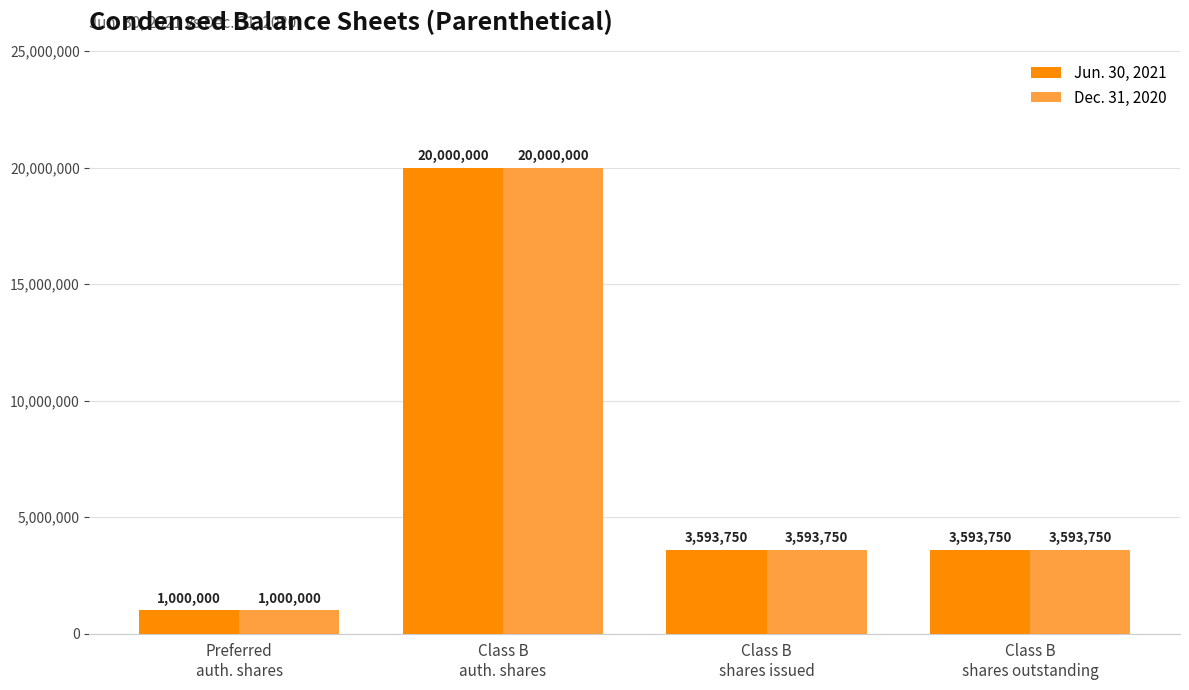

What is the sum of the Dec. 31, 2020 values at Class B
shares issued and Class B
shares outstanding?

7187500